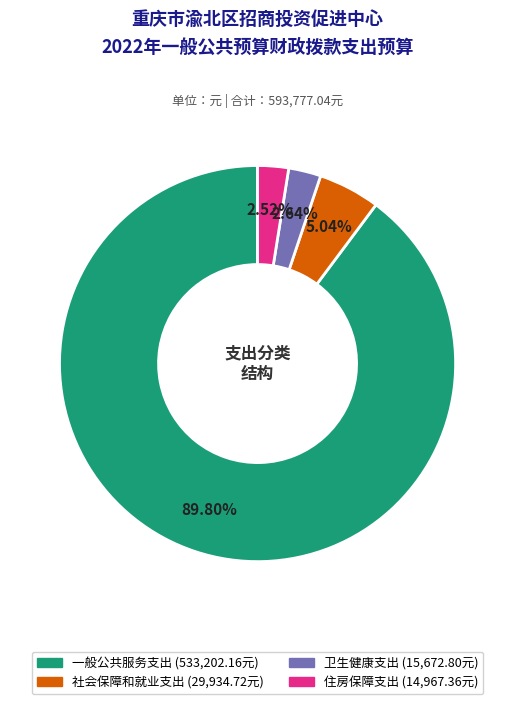

To the nearest percent, what is the average slice percentage?

25%